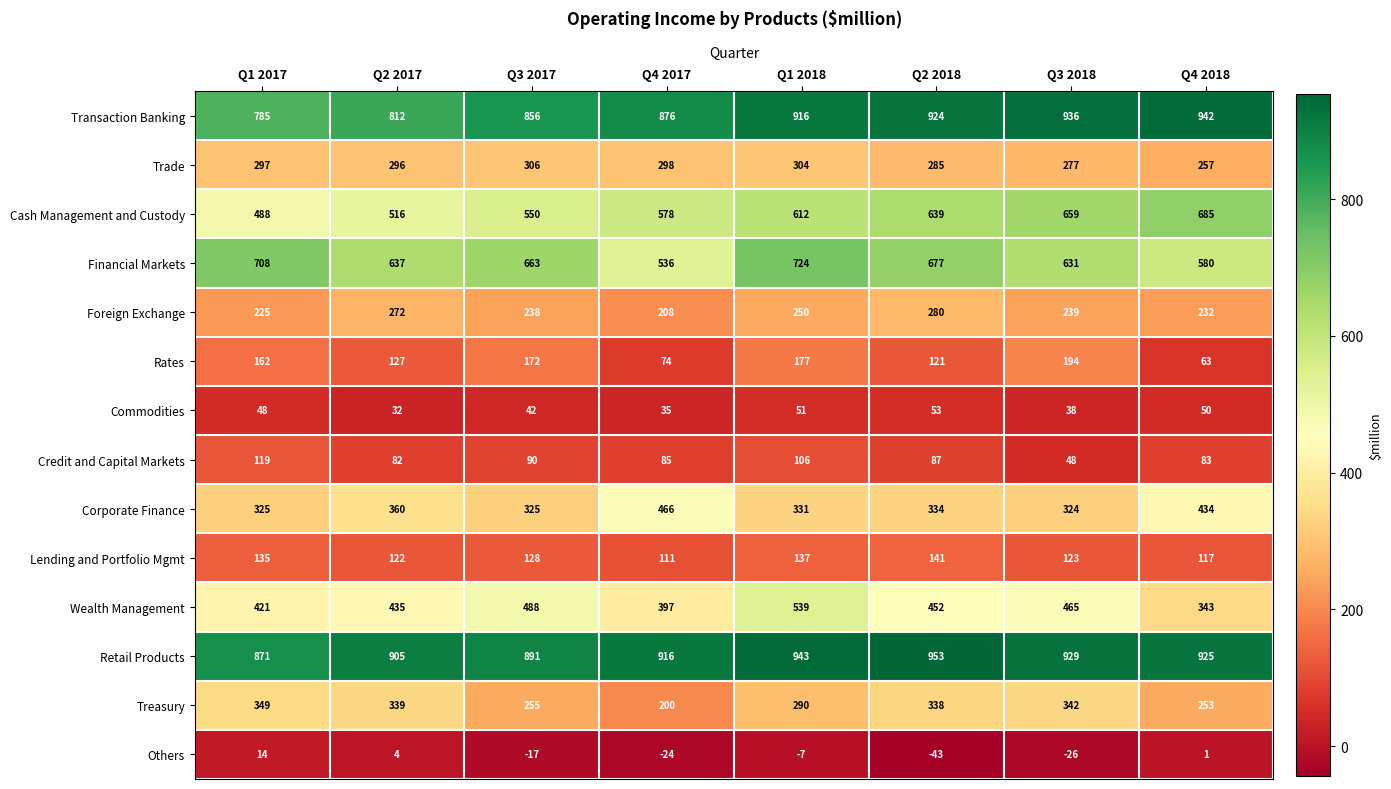

What is the difference between the Others values at Q1 2018 and Q4 2017?

17